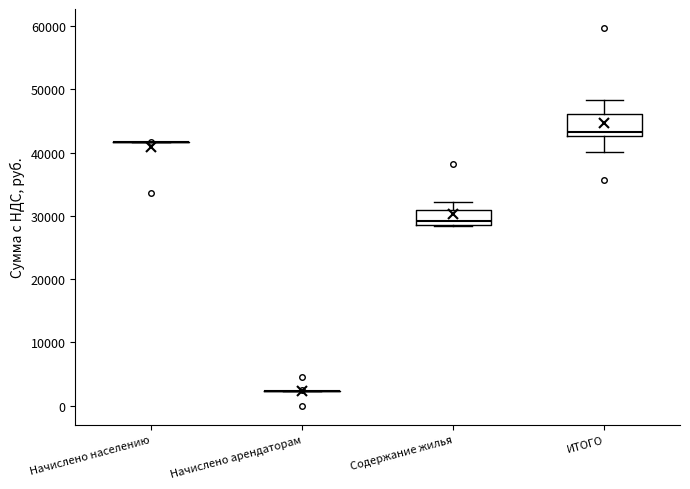

Reading left to right, transcribe this box plot: for each box, give where its median line is, the range the box spans, and where its two whiskers end, as read against the y-axis. The values are not printed on the chart, so give them approximately, as read against the axis.

Начислено населению: box collapsed to a line at 42000, whiskers 42000 to 42000
Начислено арендаторам: box collapsed to a line at 2000, whiskers 2000 to 2000
Содержание жилья: median 29000, box 28000 to 31000, whiskers 28000 to 32000
ИТОГО: median 43000 (just above the box's lower edge), box 43000 to 46000, whiskers 40000 to 48000